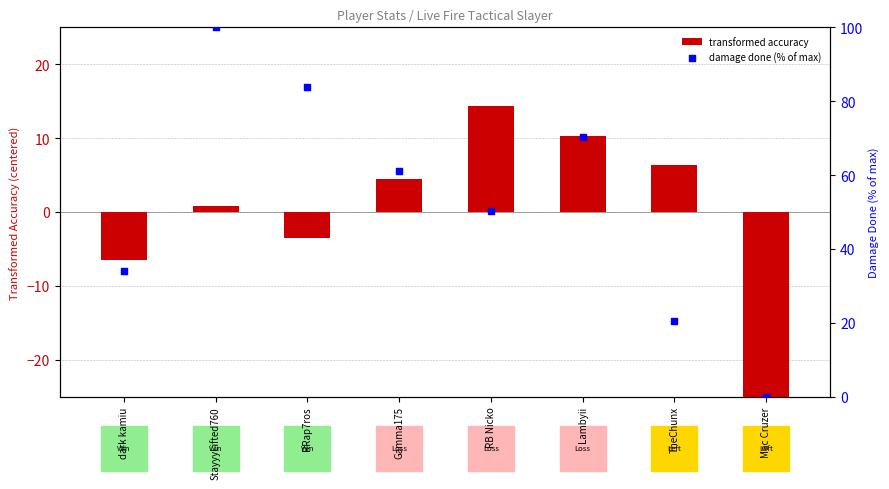

Which series contains the highest Y value?

damage done (% of max)